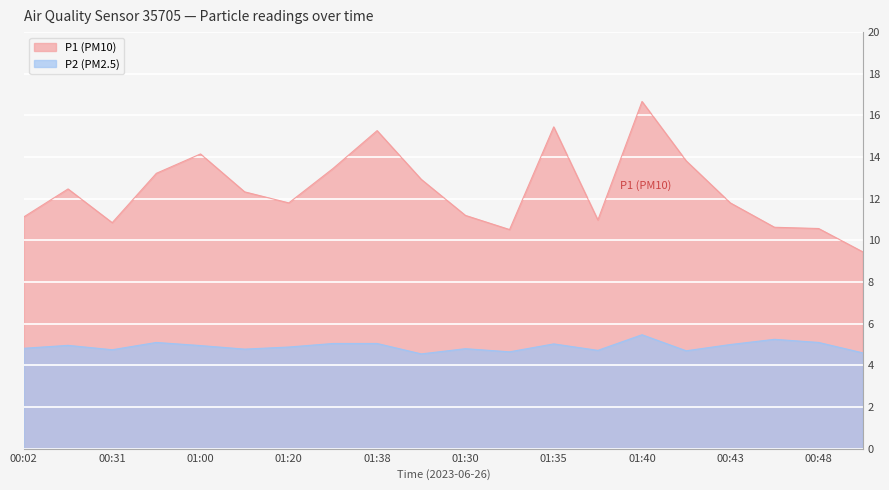

What is the difference between the highest and lowest values at 01:20?

6.9